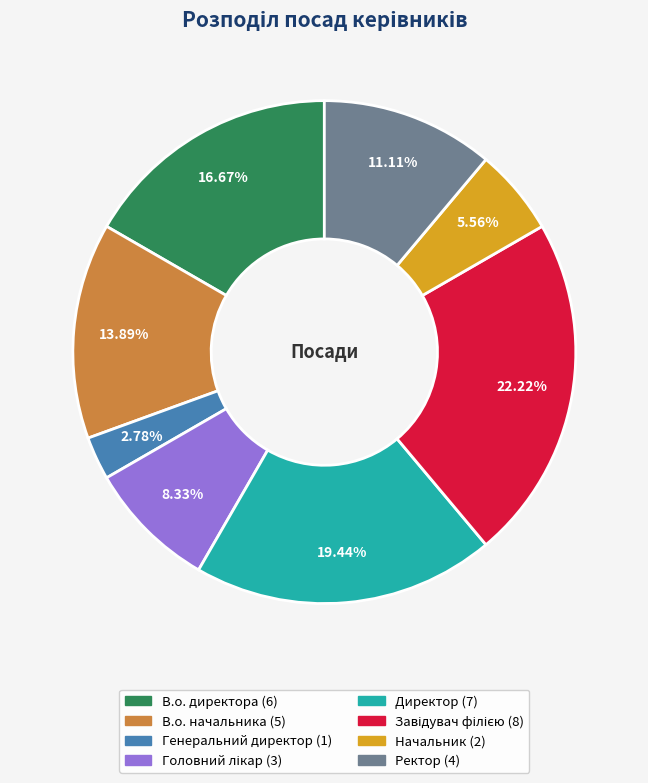

Which has a higher value, Директор or В.о. начальника?

Директор